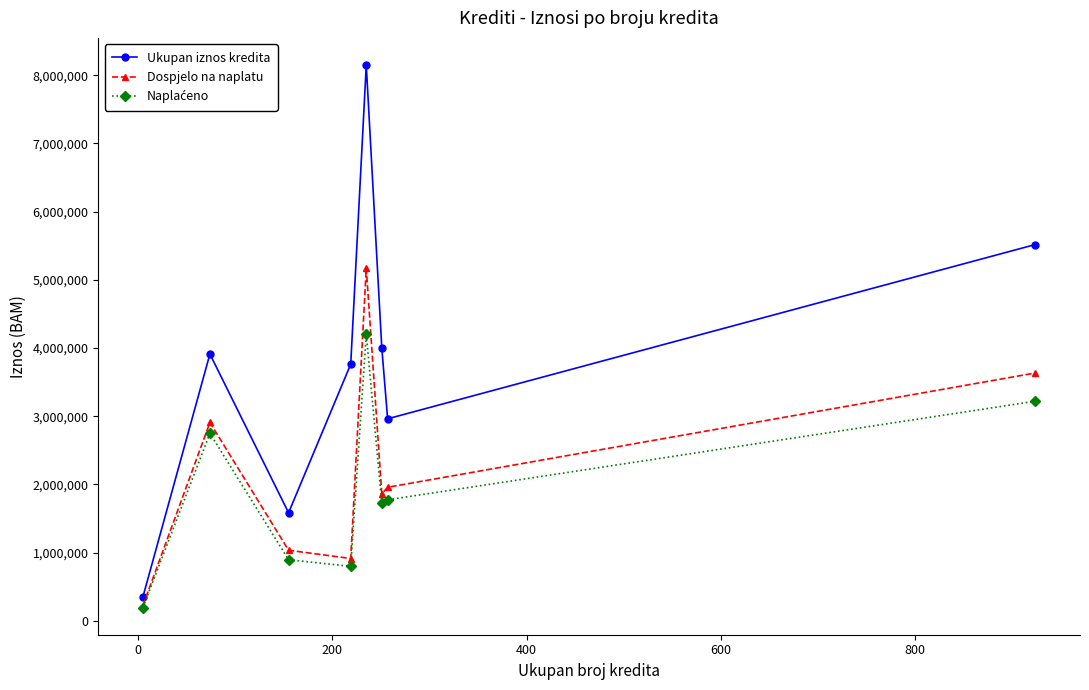

What is the minimum value shown in the chart?

193570